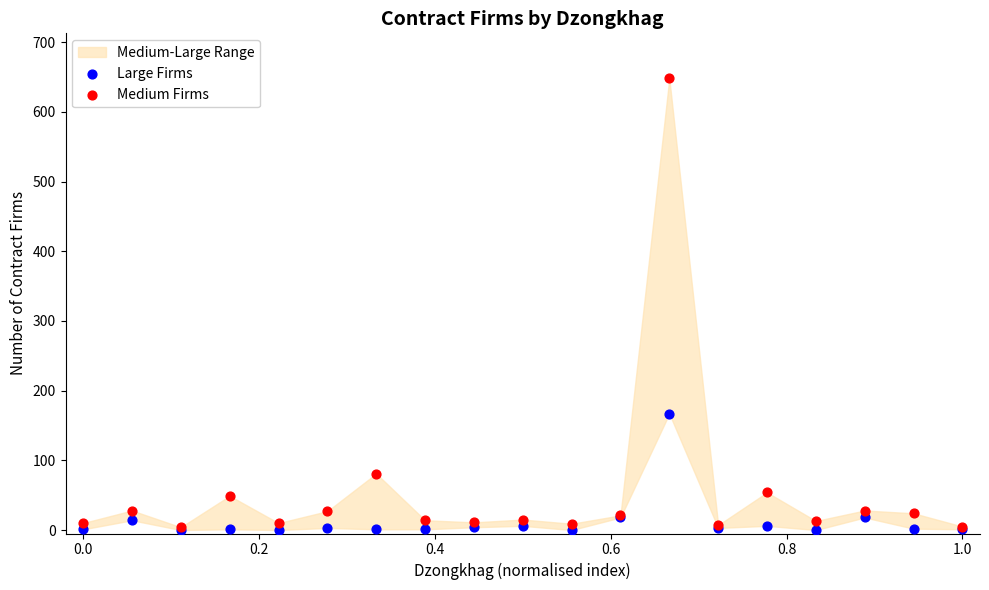

In the Medium Firms series, what Y value is closest to 326?

81